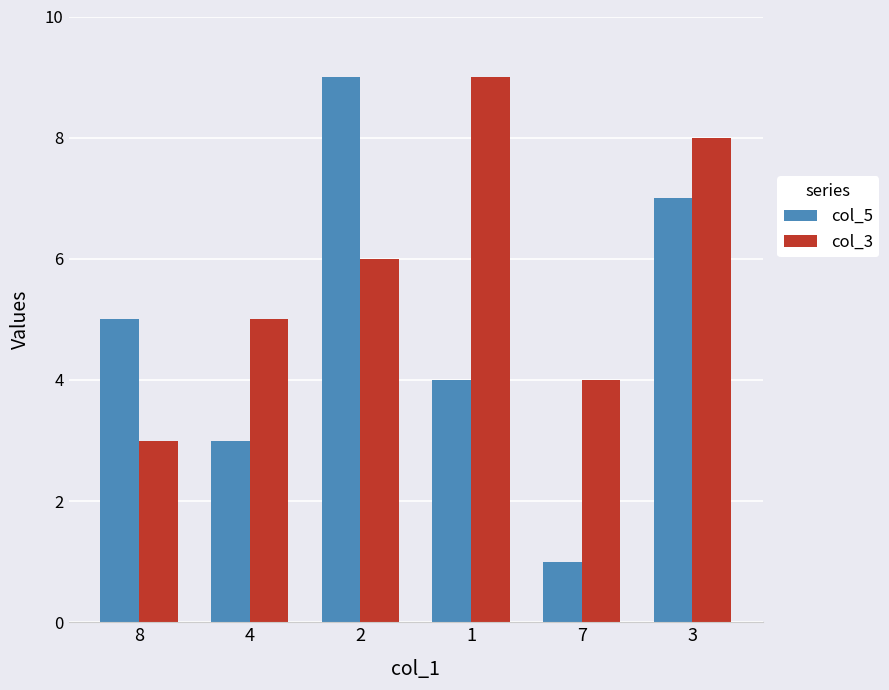

Reading right to left, what are all the values shown in this chart?

col_5: 7	1	4	9	3	5
col_3: 8	4	9	6	5	3